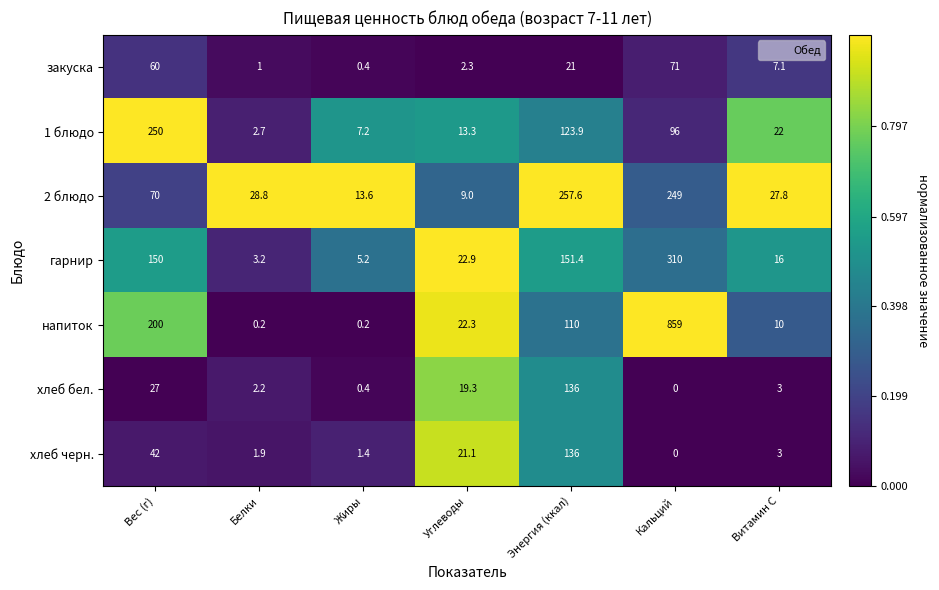

At which category does the chart reach its minimum across all series?

Кальций